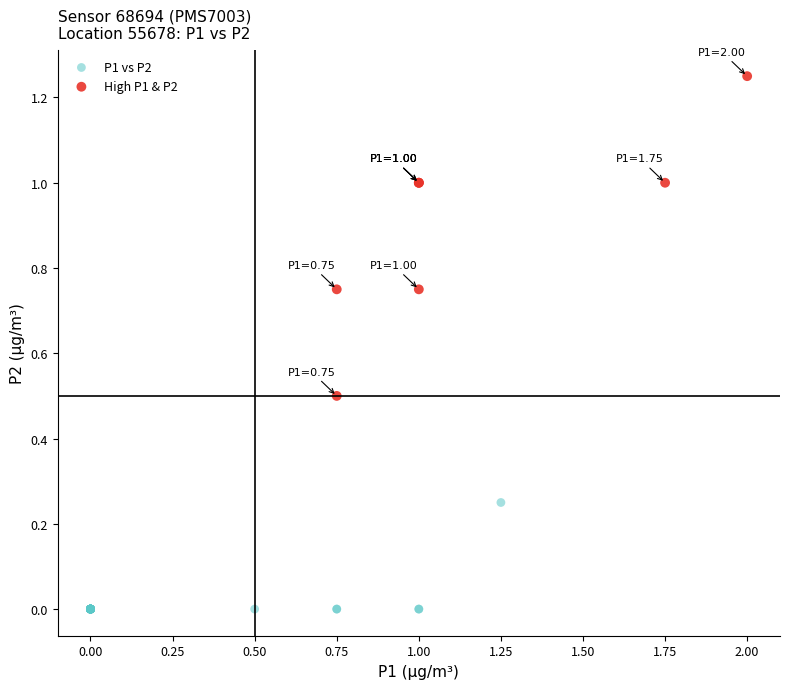

Which series reaches the minimum Y coordinate?

P1 vs P2